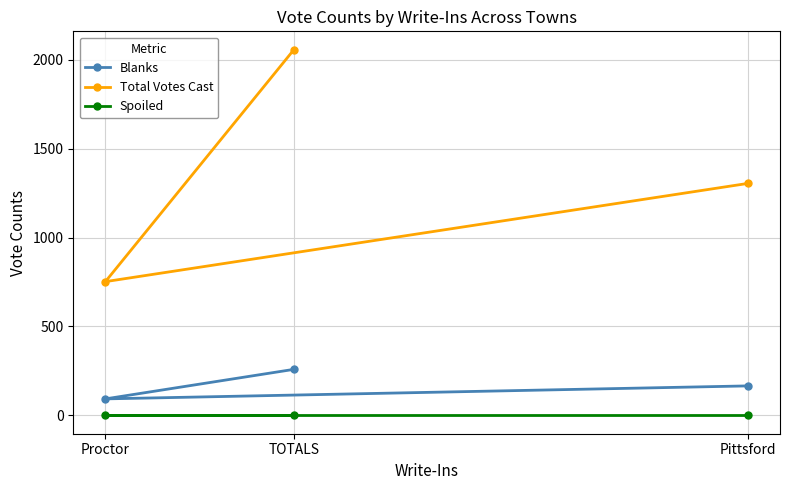

What is the label of the 3rd point from the left?

Pittsford